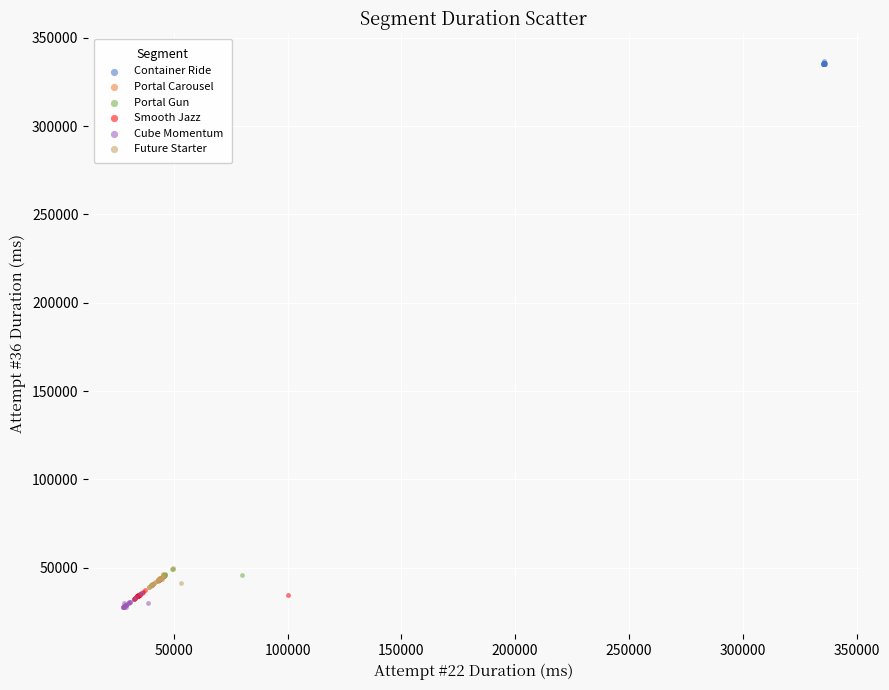

Which series contains the highest Y value?

Container Ride